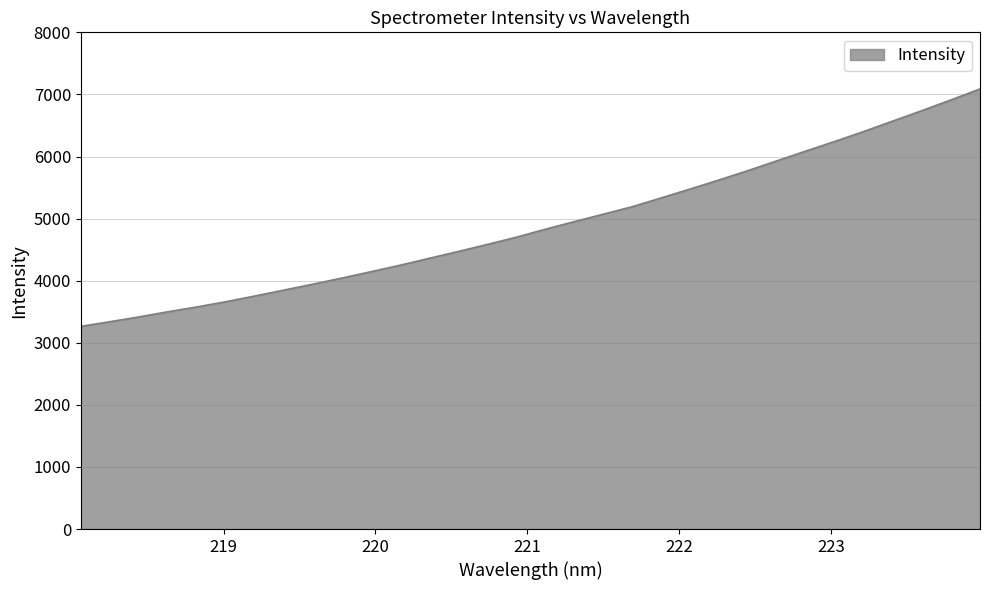

What is the difference between the maximum and minimum values?

3823.8